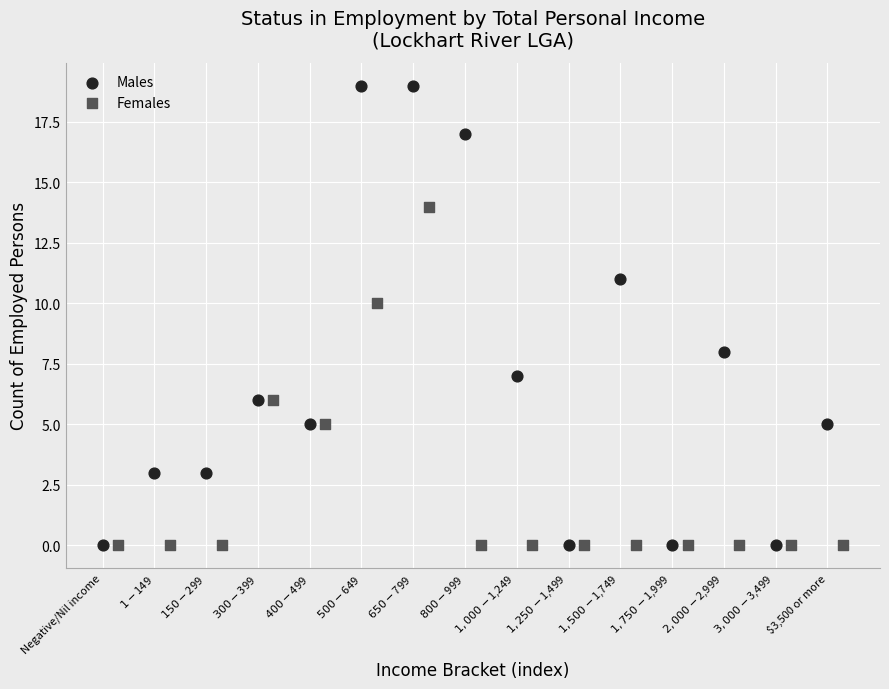

Which series has the widest spread of Y values?

Males